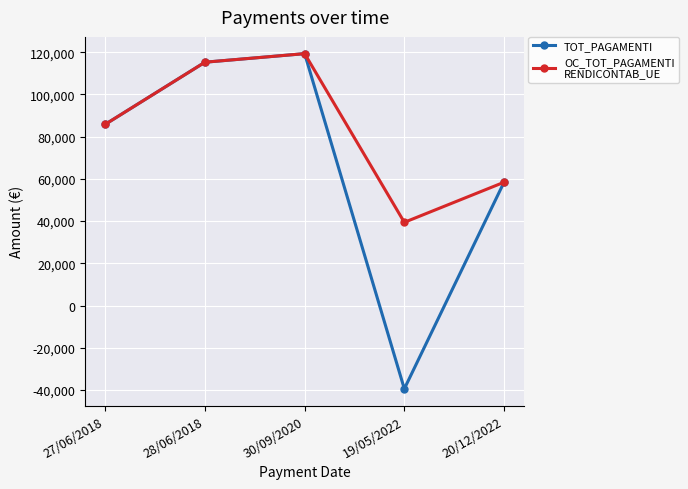

At which category is the sum across all series the highest?

30/09/2020